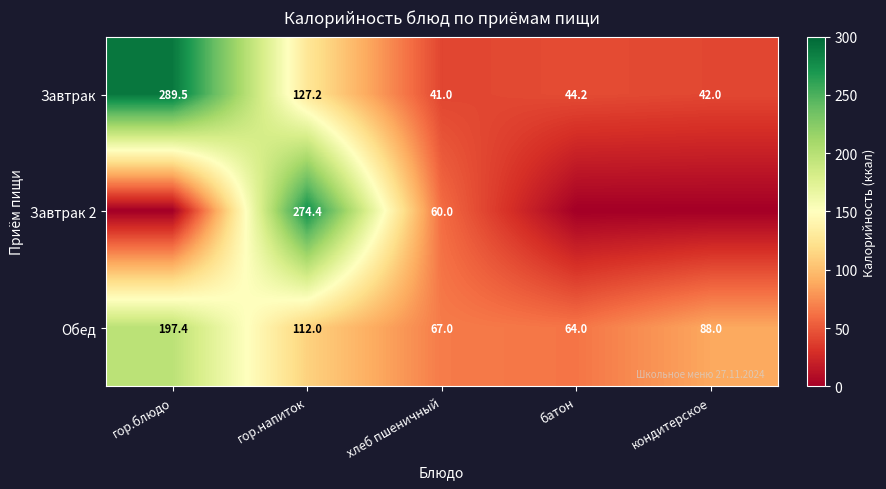

How many series are shown in this chart?

3